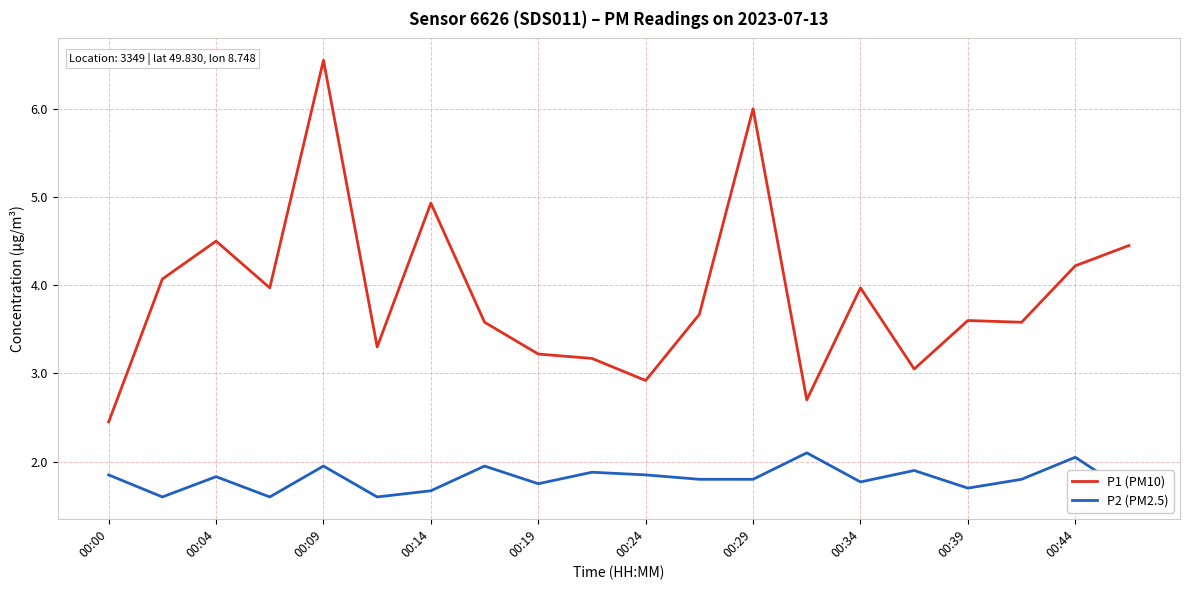

True or false: P1 (PM10) and P2 (PM2.5) intersect in this chart.

False